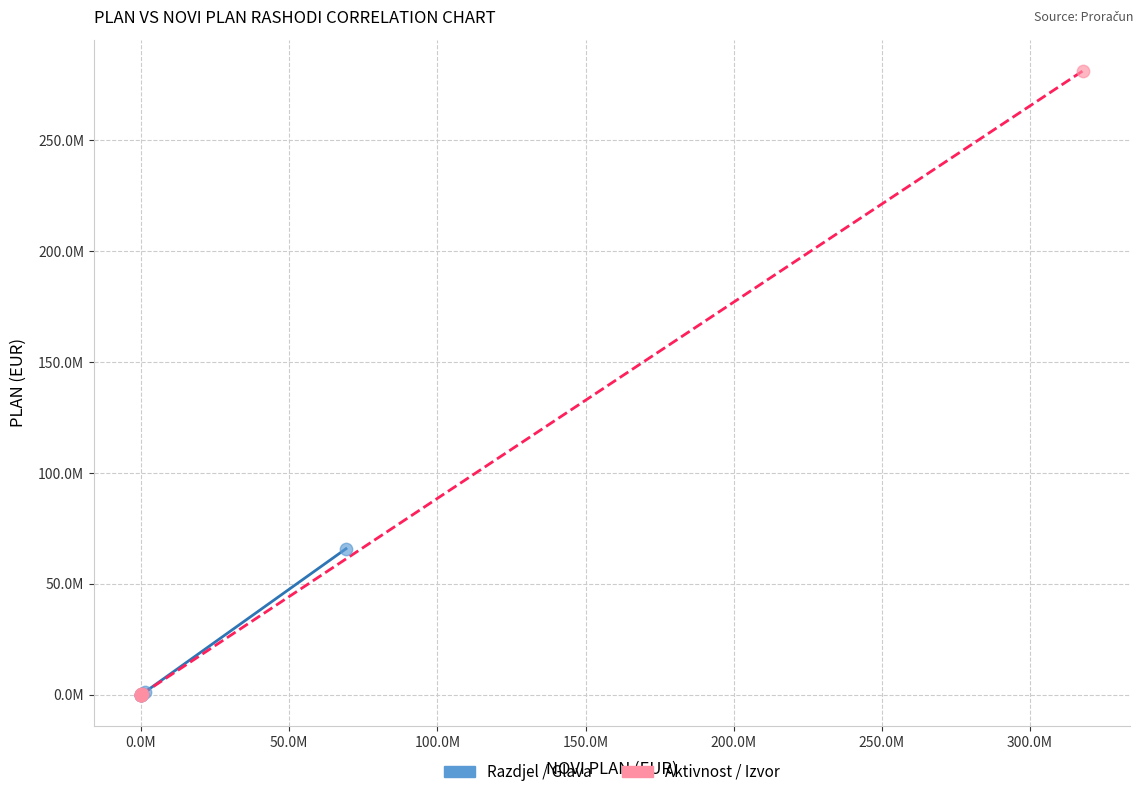

What are all the series names shown in the legend?

Razdjel / Glava, Aktivnost / Izvor